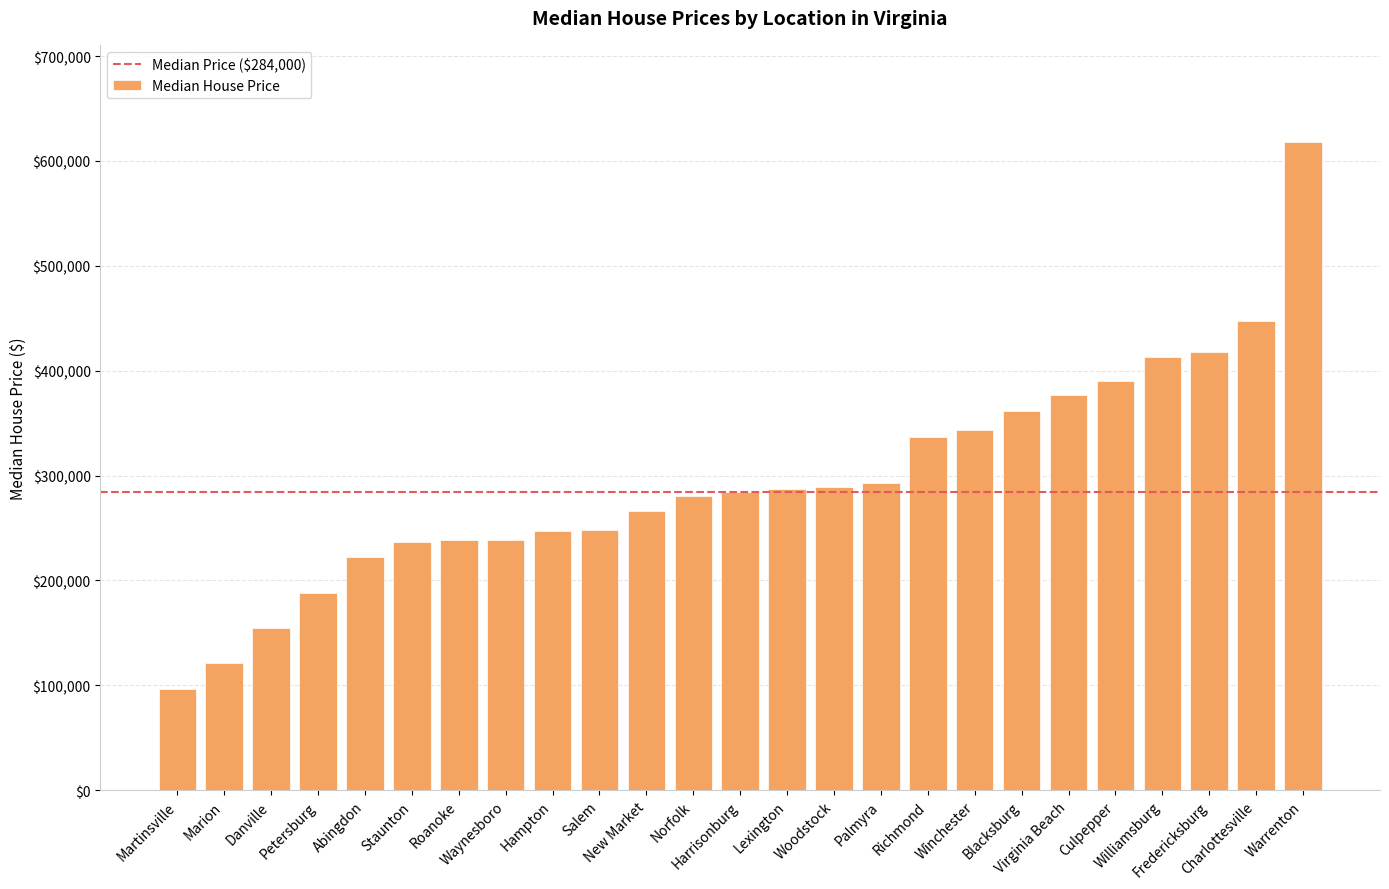

What is the ratio of the value at Woodstock to the value at Harrisonburg?

1.0